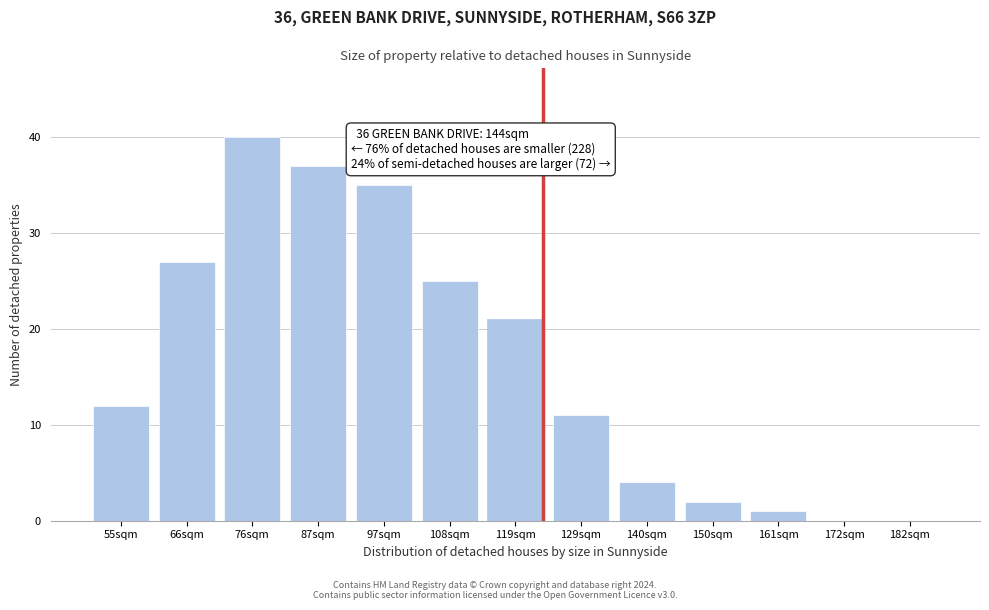

Reading left to right, transcribe all the data shown in this chart.

55sqm=12	66sqm=27	76sqm=40	87sqm=37	97sqm=35	108sqm=25	119sqm=21	129sqm=11	140sqm=4	150sqm=2	161sqm=1	172sqm=0	182sqm=0